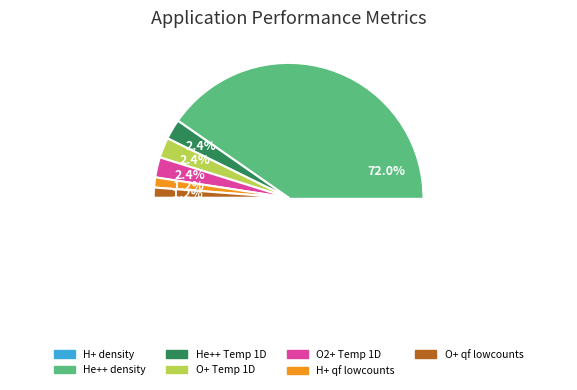

To the nearest percent, what percentage of the pie is H+ density?

19%